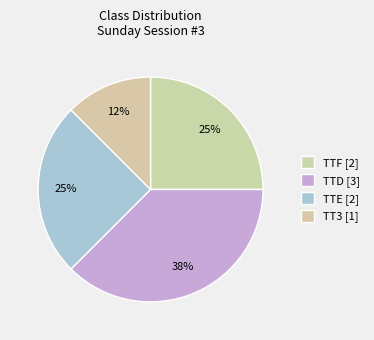

Is there a majority slice in this chart?

No